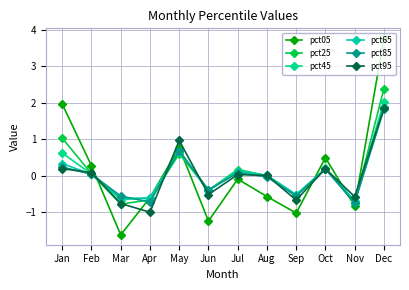

How many lines are shown in the chart?

6